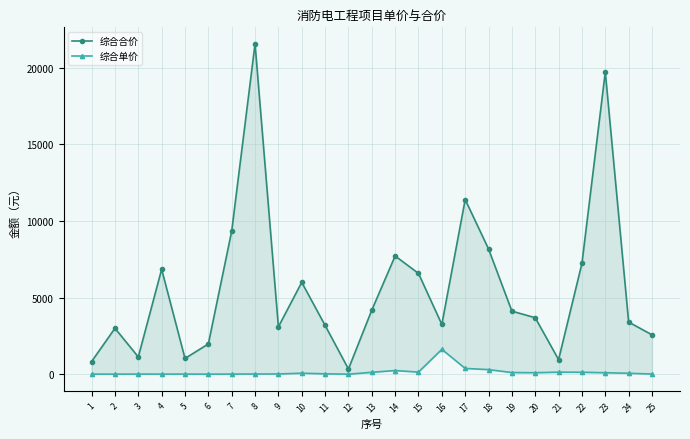

True or false: 综合合价 and 综合单价 intersect in this chart.

False